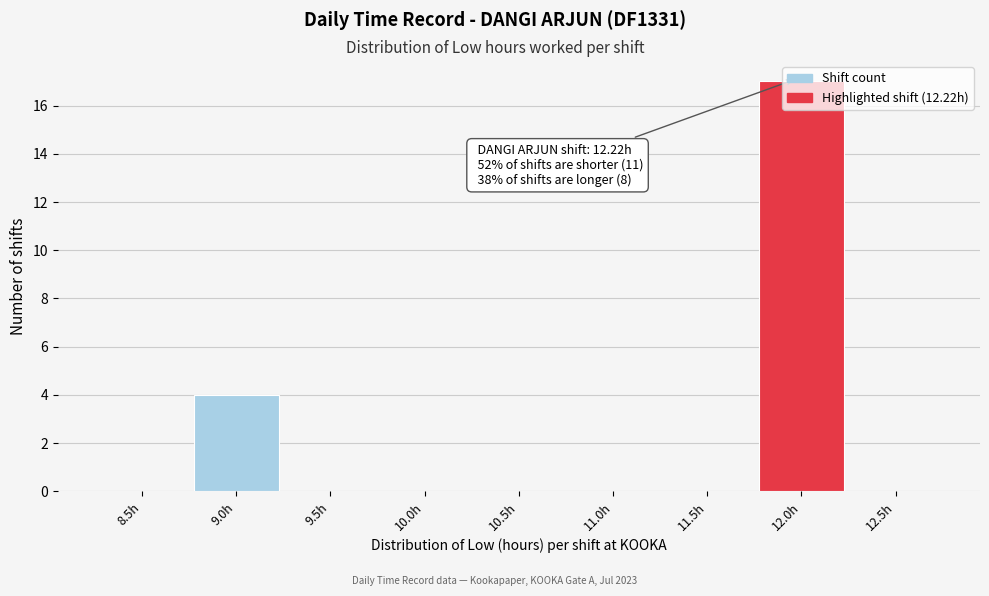

The value at 9.5h is 0. True or false?

True